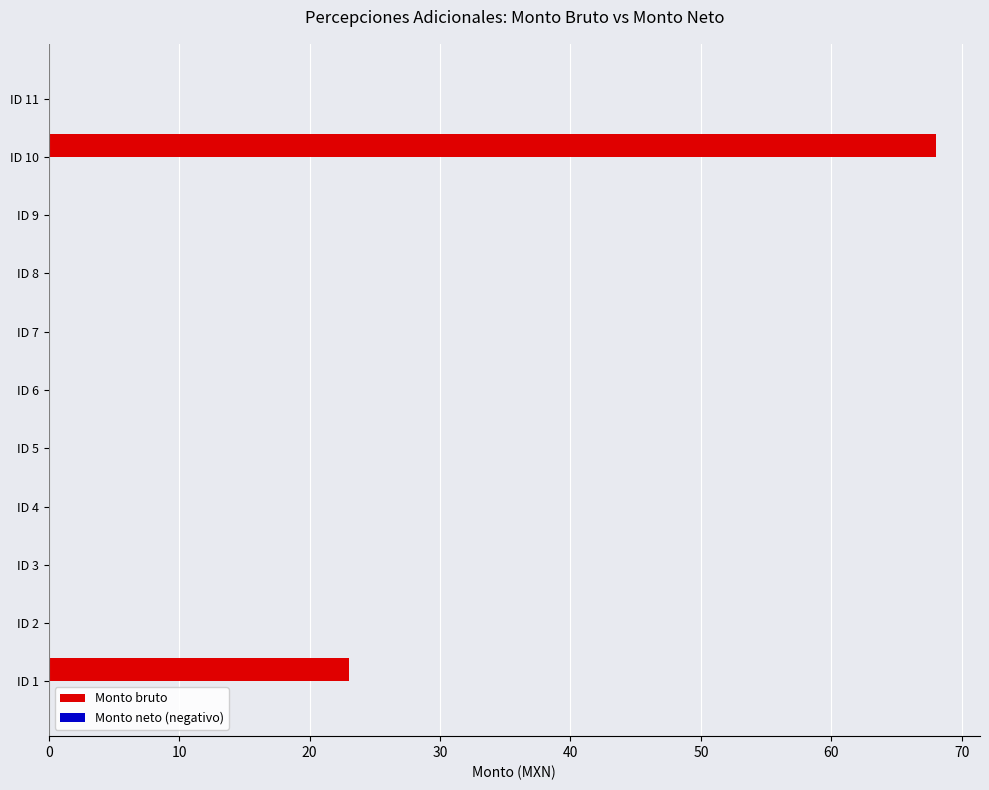

What is the greatest value displayed?

68